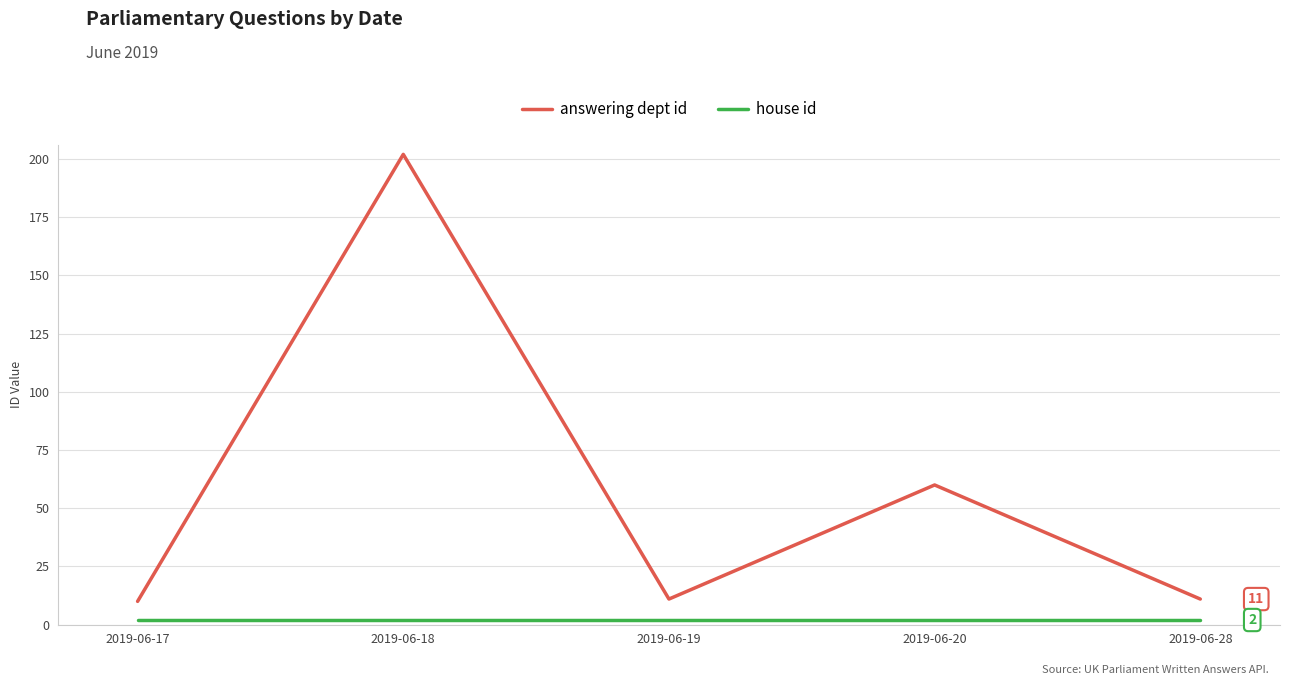

What is the maximum value shown in the chart?

202